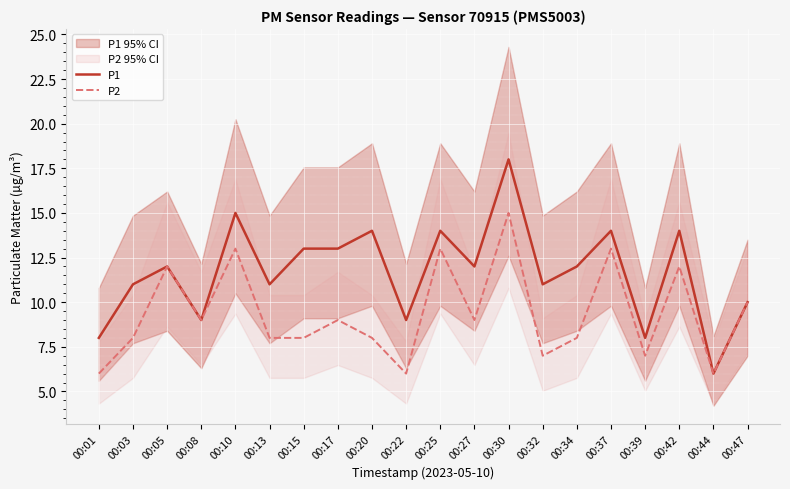

The P2 series shows 5 at 00:10. True or false?

False